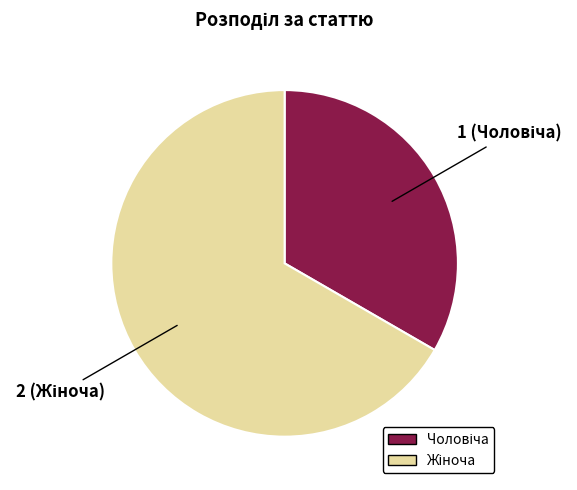

Is there any slice that represents more than half of the pie?

Yes